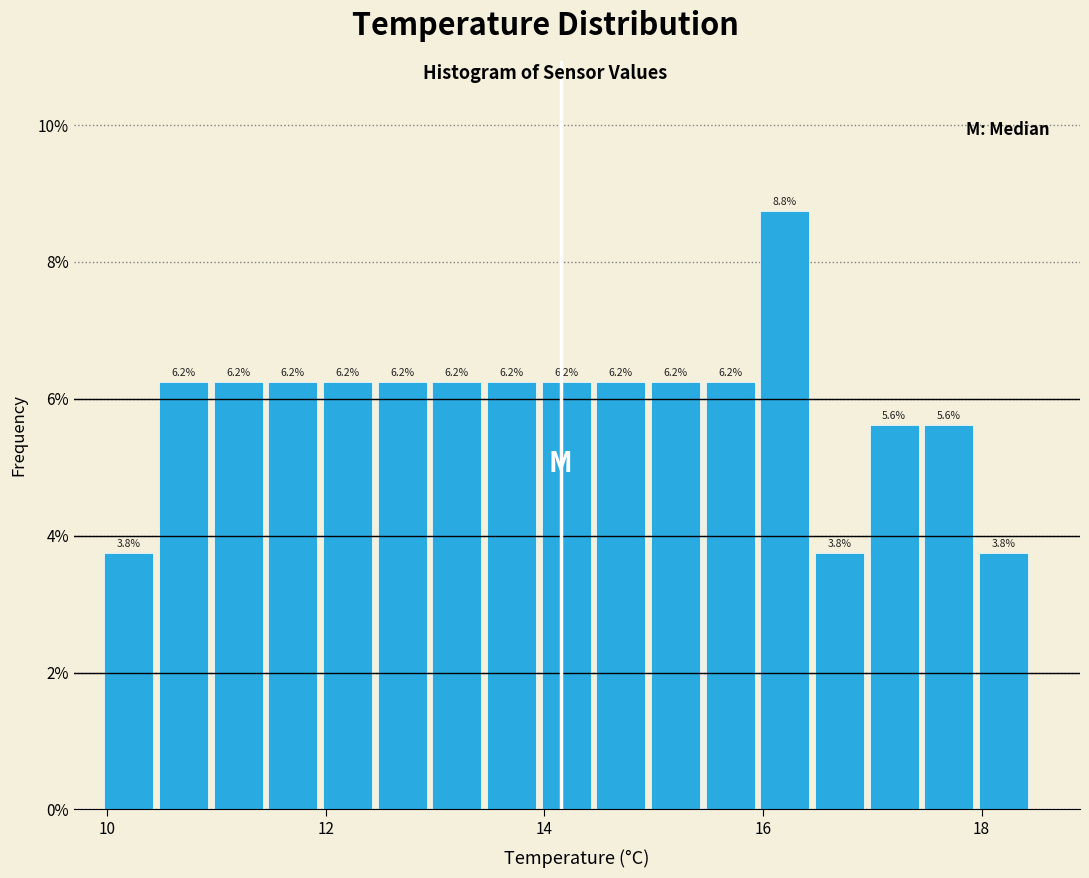

Around what value on the x-axis is the tallest bar? Give the approximate position of its centre, as read against the axis.

16.2